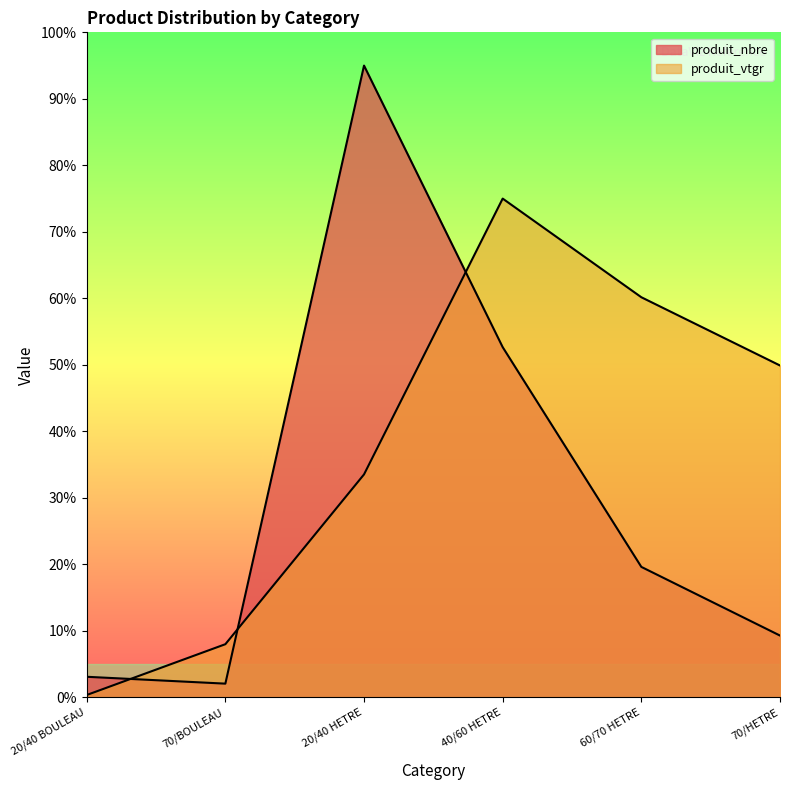

True or false: produit_vtgr and produit_nbre cross at least once.

True